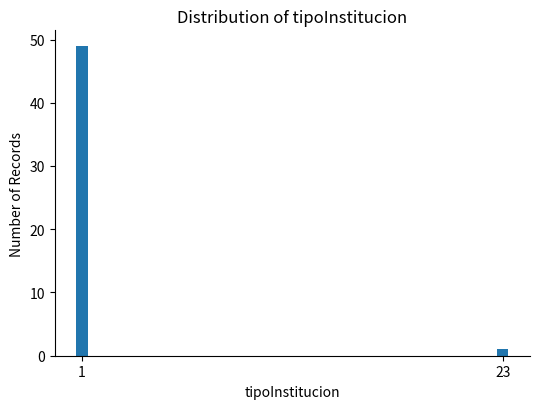

Reading left to right, list all the values displayed in this chart.

1=49	23=1